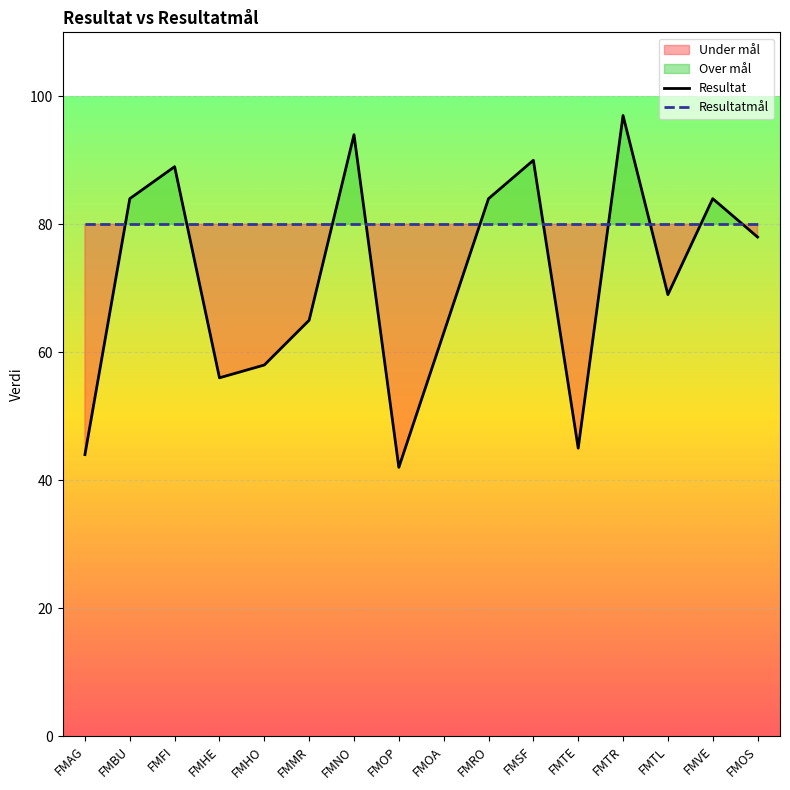

At which category does the chart reach its peak across all series?

FMTR